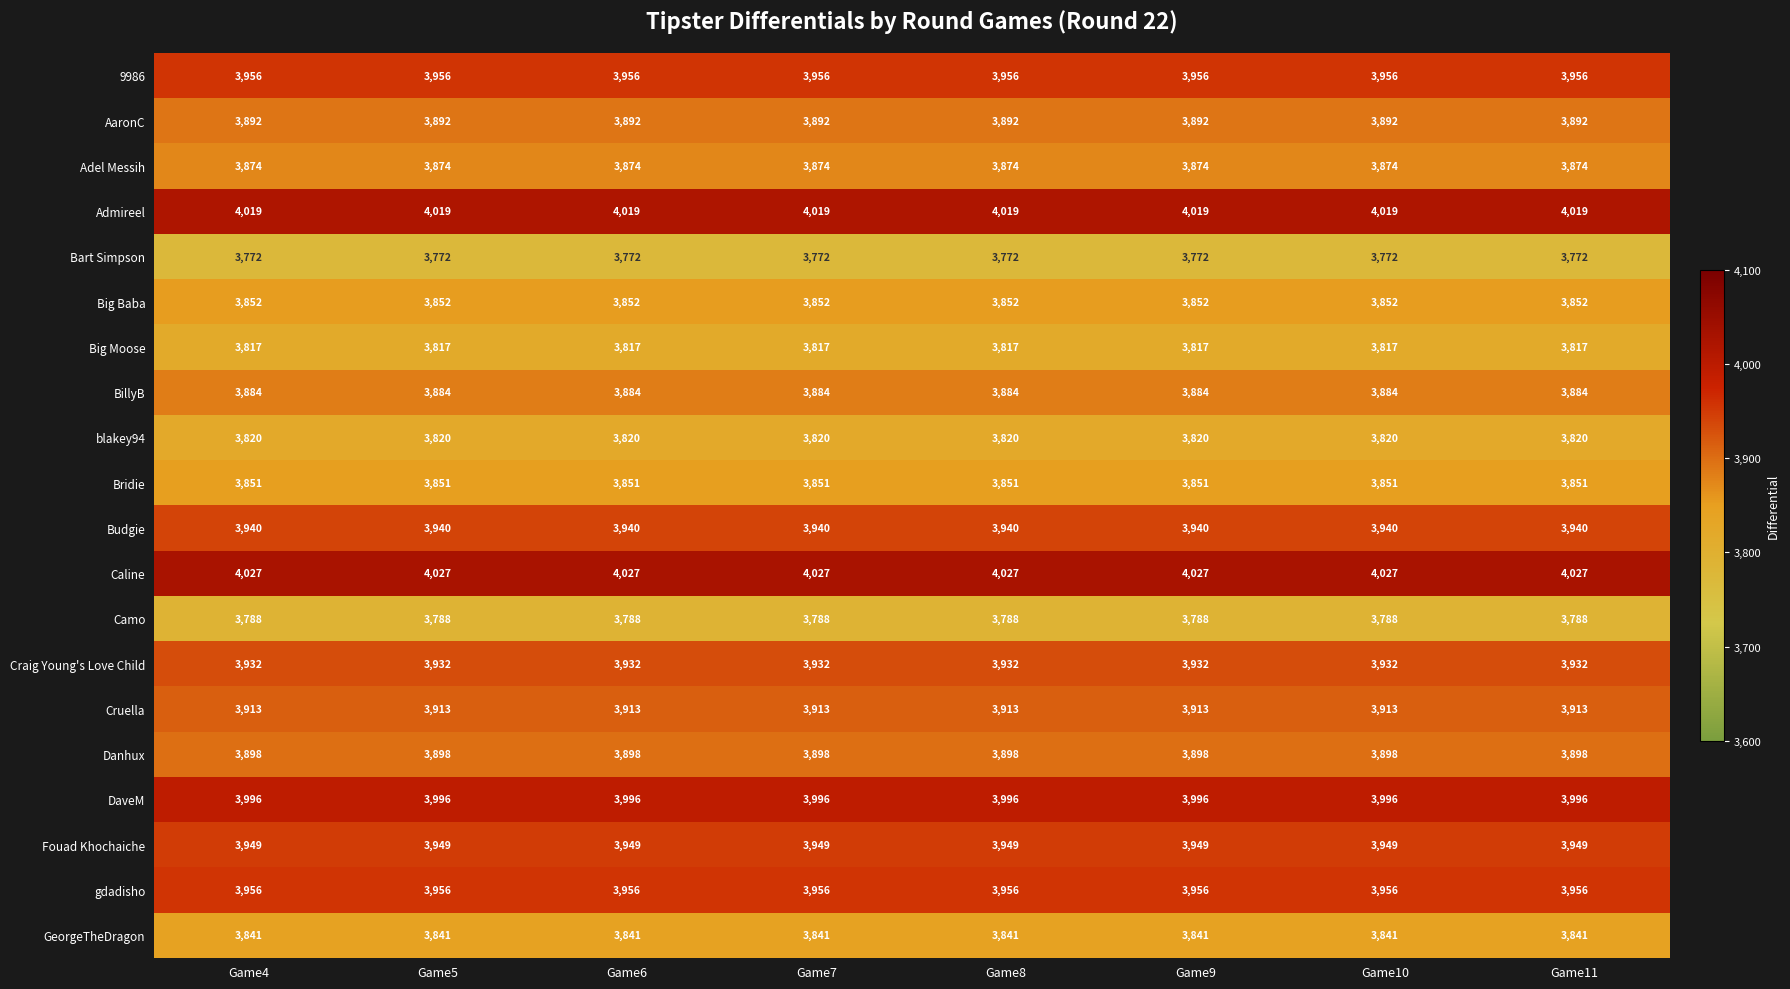

What is the average value of the Bridie series?

3851